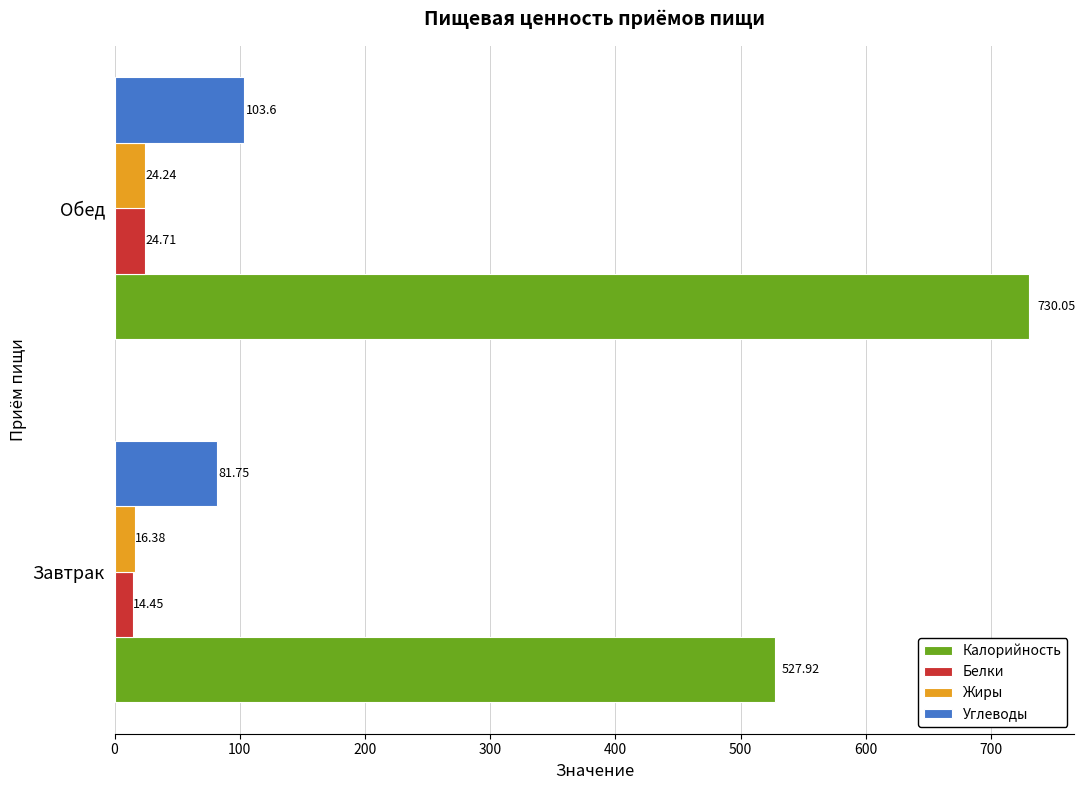

Which category has the highest value in the Калорийность series?

Обед